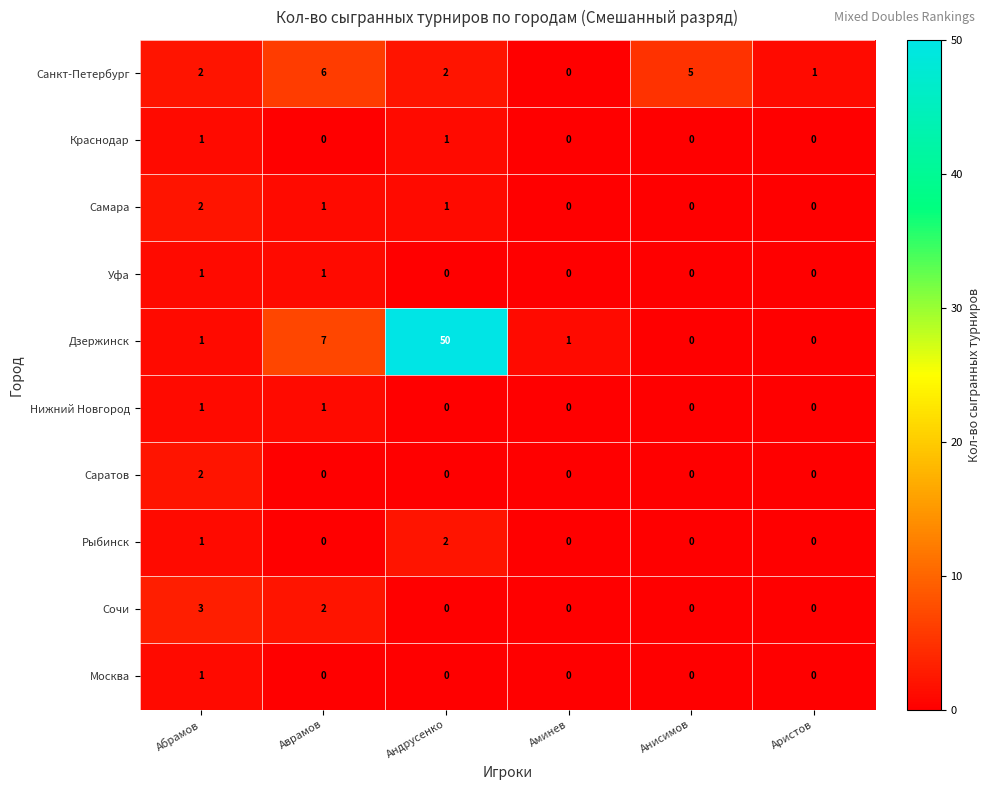

The Самара series shows 3 at Абрамов. True or false?

False